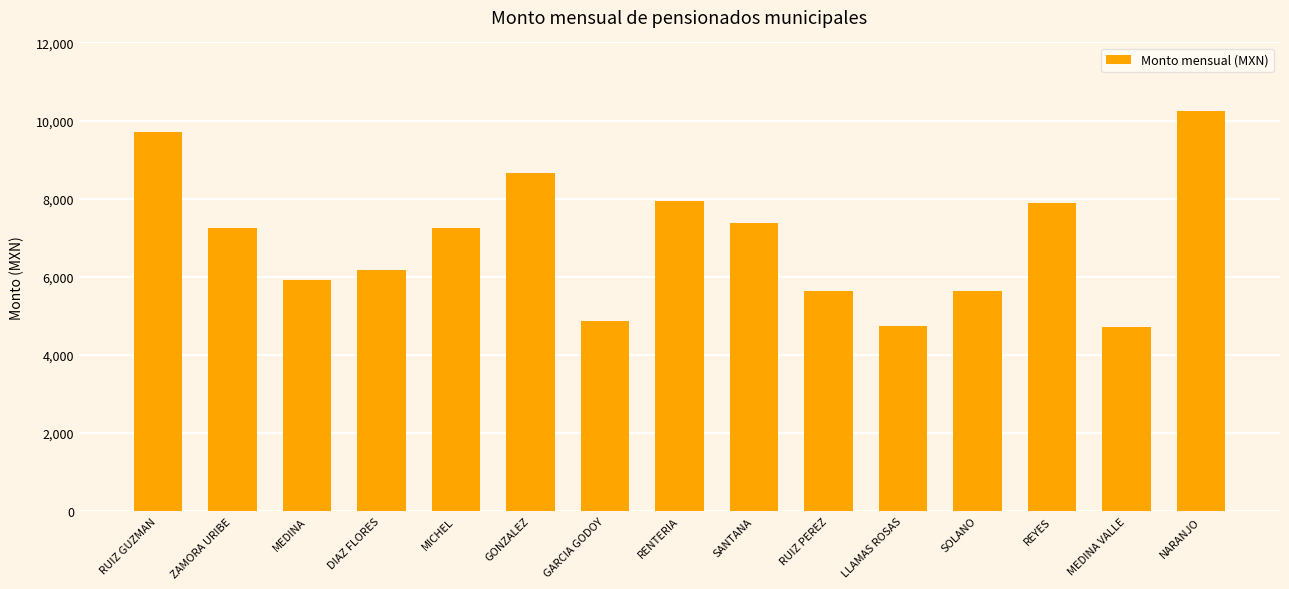

What is the sum of all values?

104016